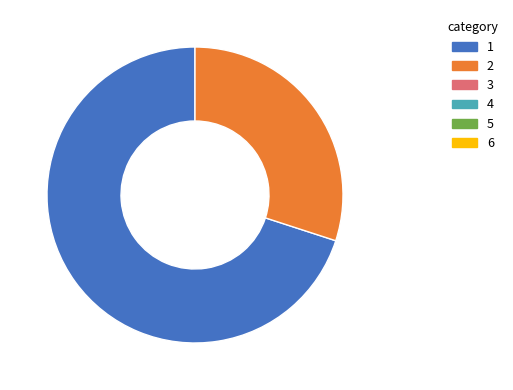

Is there any slice that represents more than half of the pie?

Yes